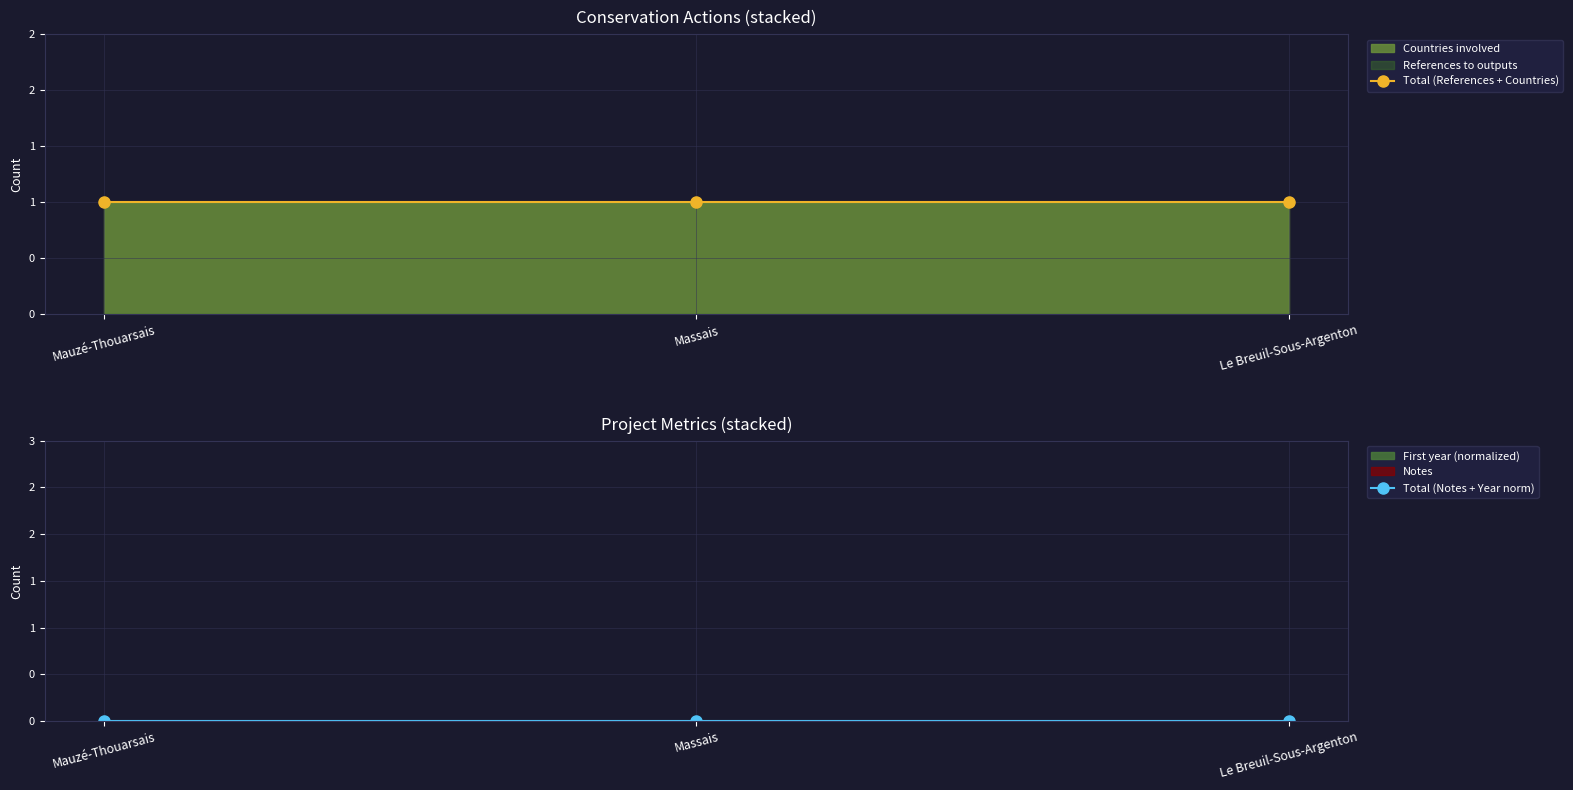

How many lines are shown in the chart?

2